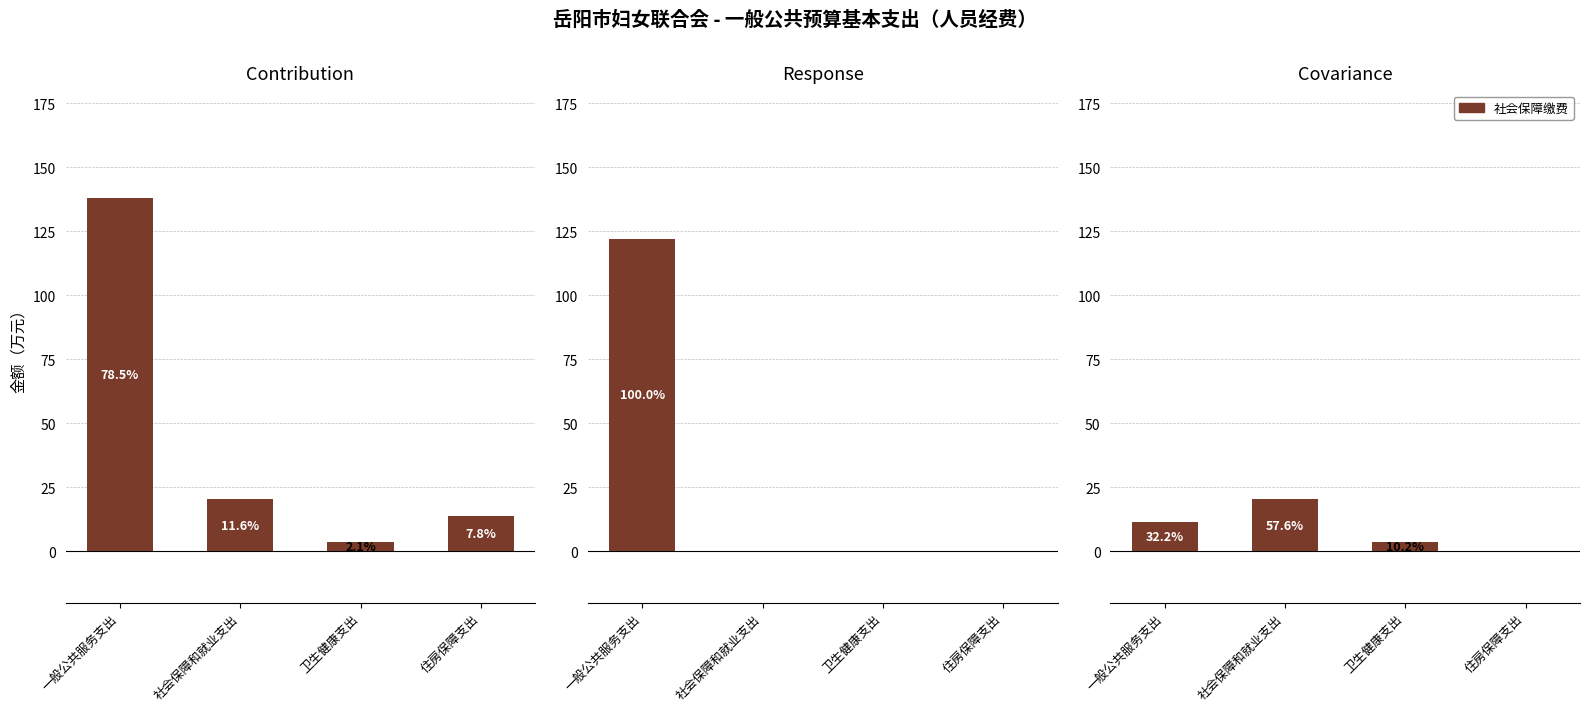

Reading left to right, transcribe all the data shown in this chart.

机关工资福利支出合计: 138.0	20.4	3.6	13.8
工资奖金津补贴: 122.1	0.0	0.0	0.0
社会保障缴费: 11.4	20.4	3.6	0.0